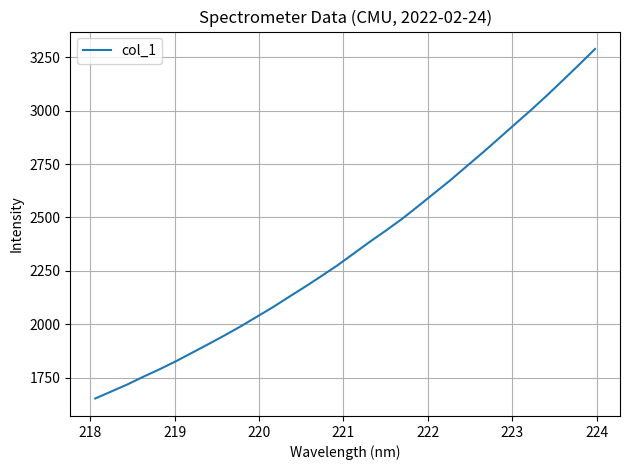

What is the difference between the maximum and minimum values?

1636.7